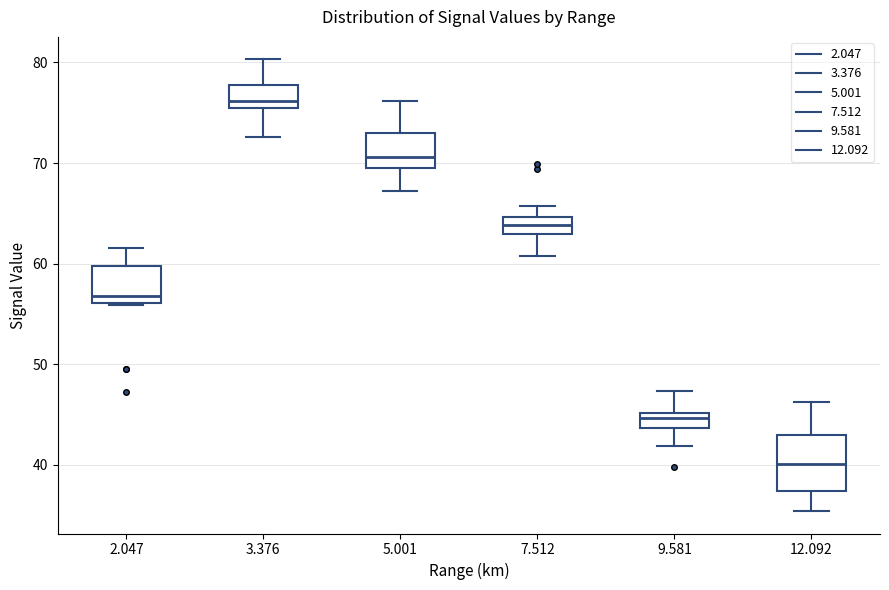

Which box's median line is the lowest?

12.092